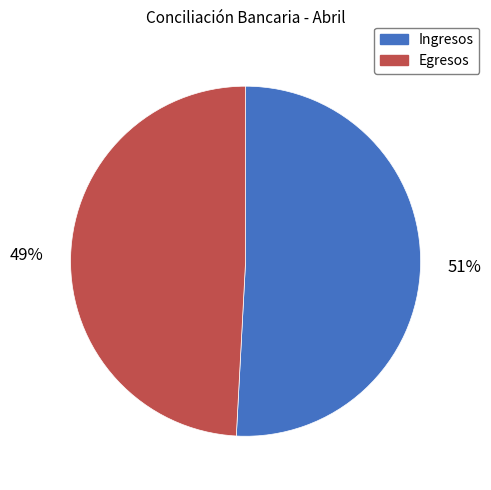

What percentage is the Ingresos slice, to the nearest percent?

51%